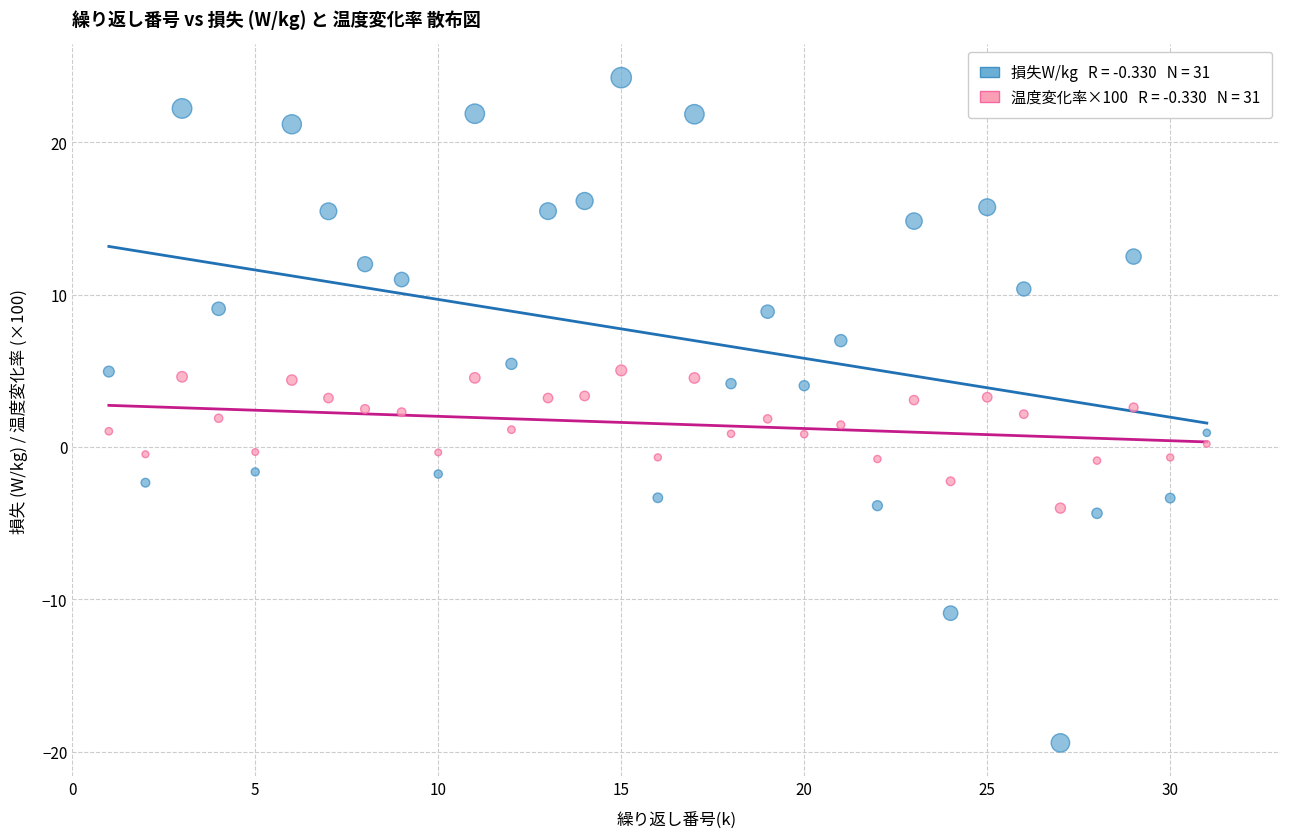

Across all data points, what is the range of X values (max minus min)?

30.0